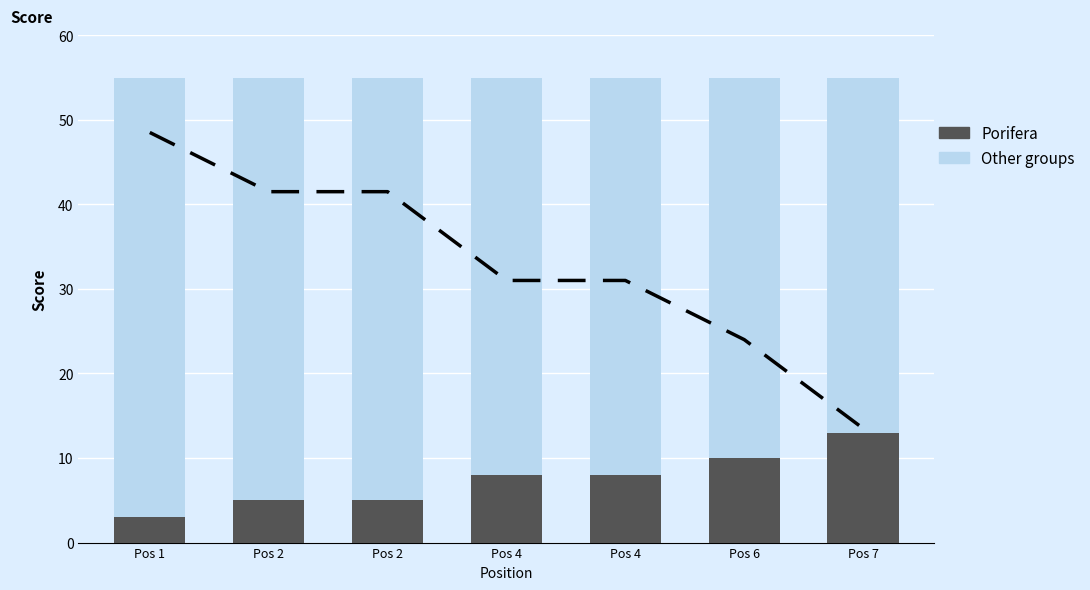

What is the sum of all Other groups values?

385